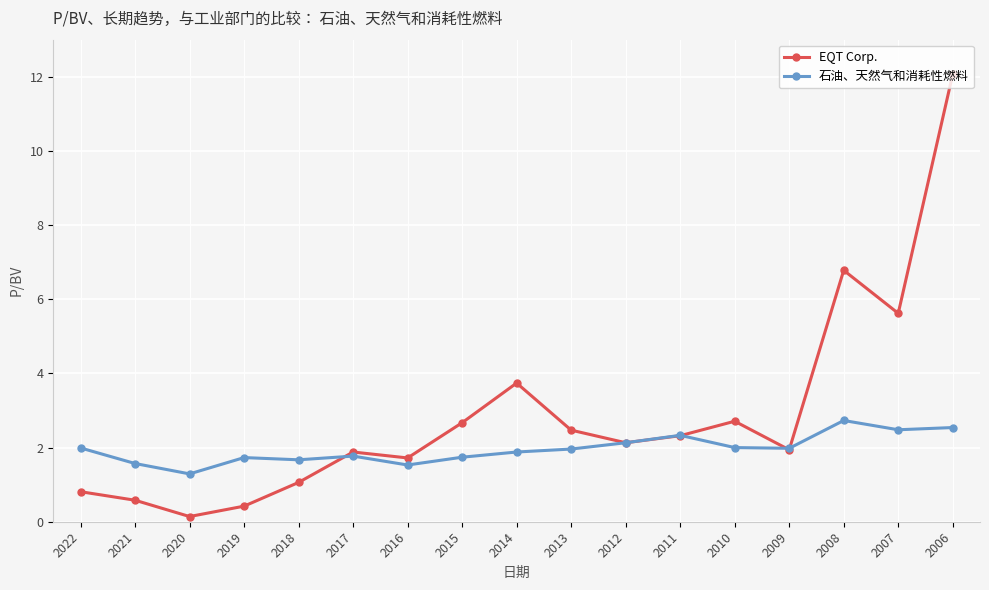

At which category is the sum across all series the highest?

2006